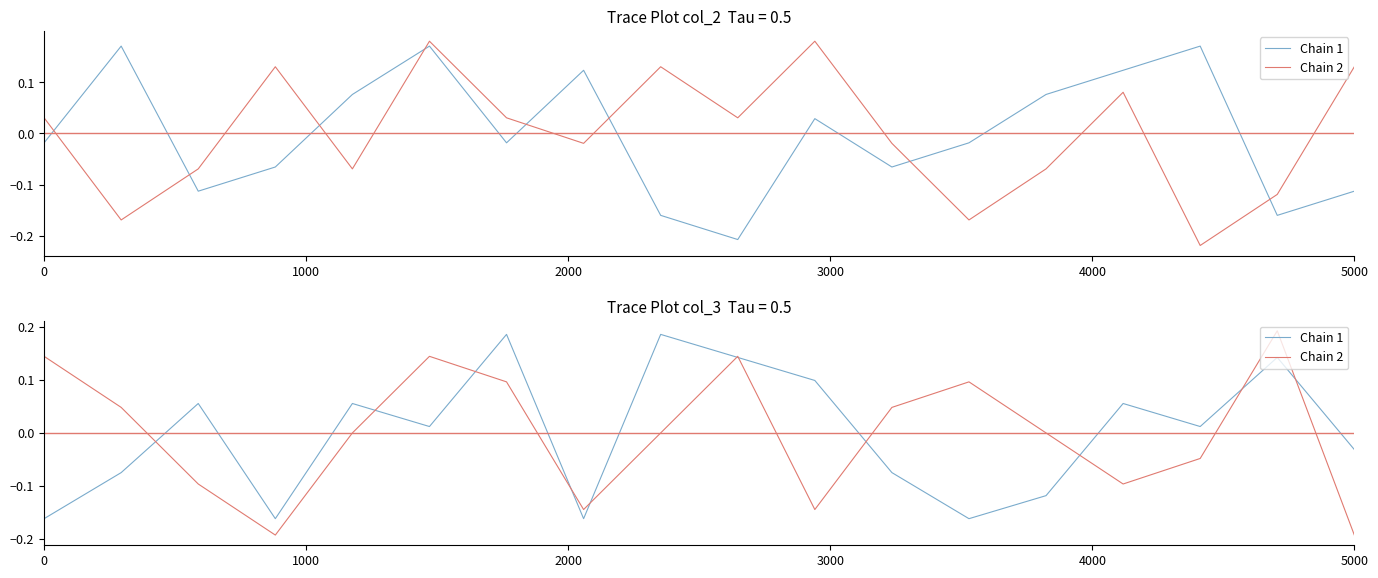

What is the value of the Chain 1 point at the 11th from the left?

0.1